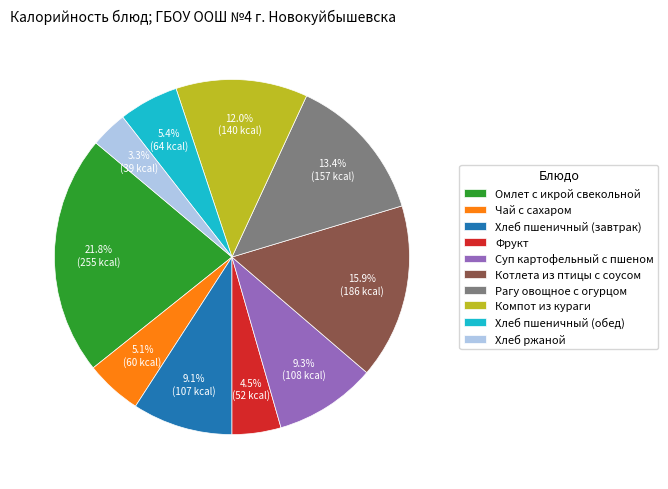

True or false: Хлеб пшеничный (обед) accounts for 1% of the total.

False